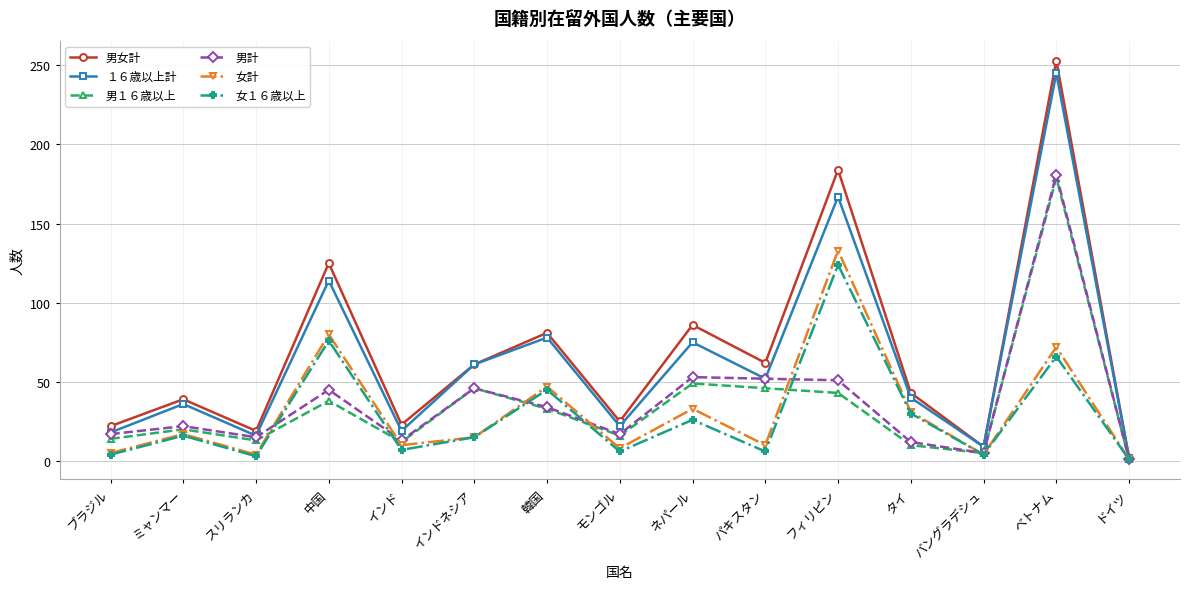

What is the approximate value of 男女計 at スリランカ, to the nearest 10?

20